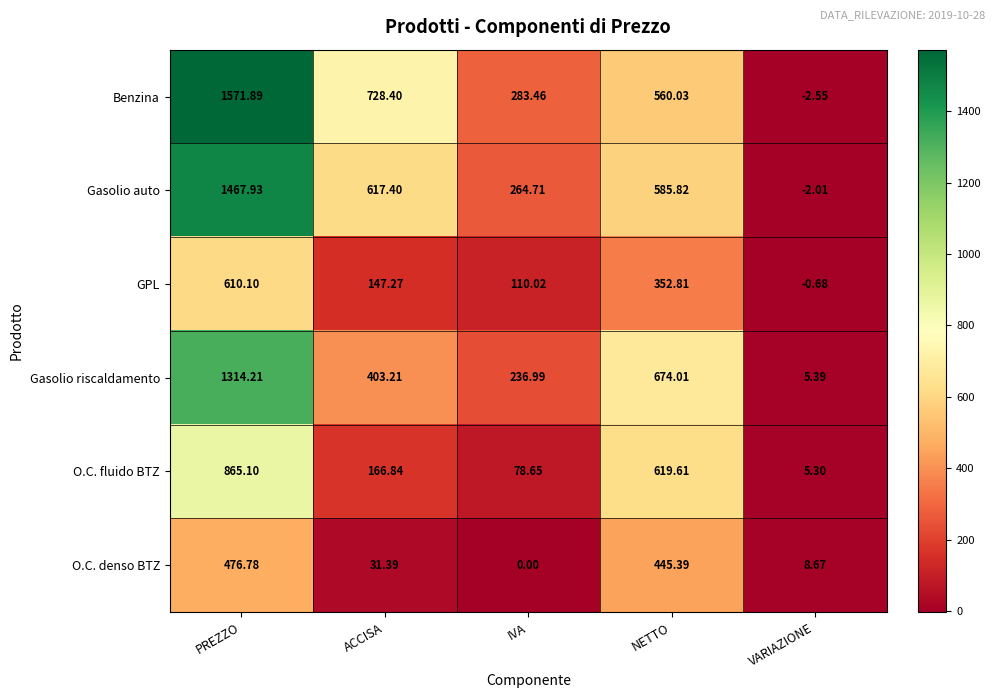

At how many categories does at least one series exceed 1432?

1